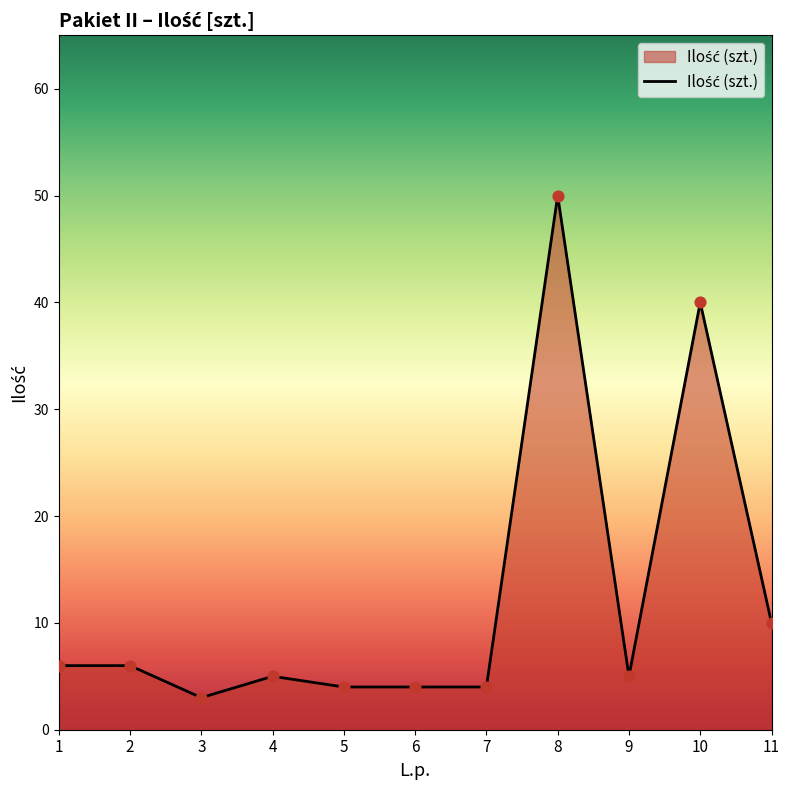

What is the change in value from 3 to 11?

+7